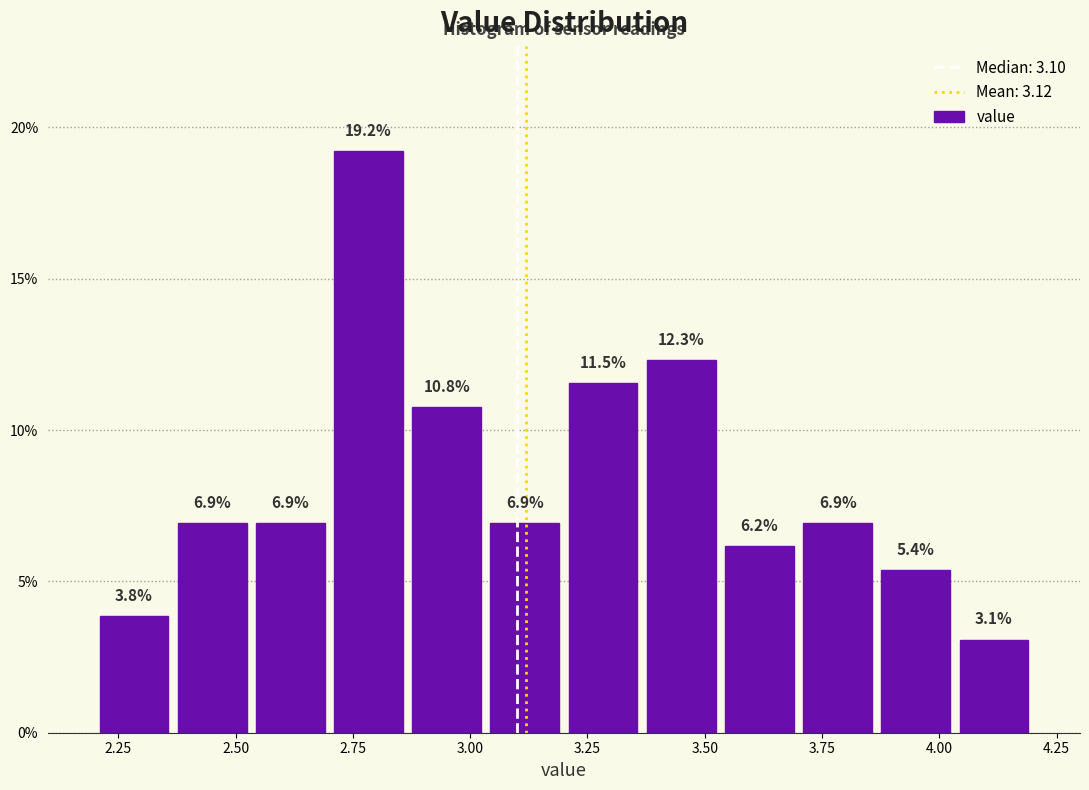

Around what value on the x-axis is the tallest bar? Give the approximate position of its centre, as read against the axis.

2.80